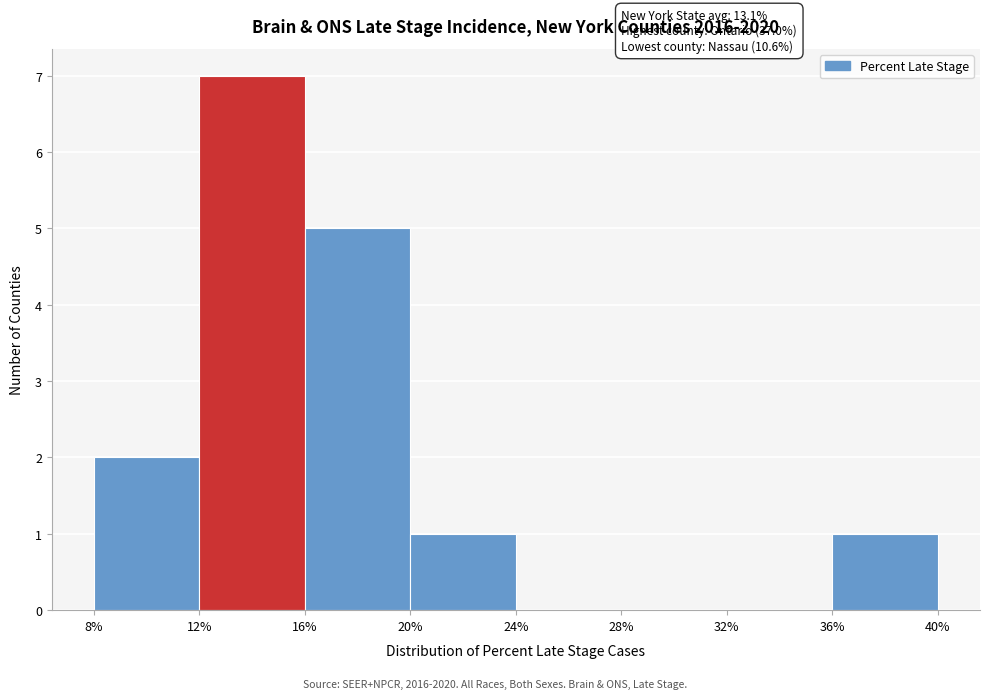

Over which range of the x-axis is the bar tallest?

12% to 16%